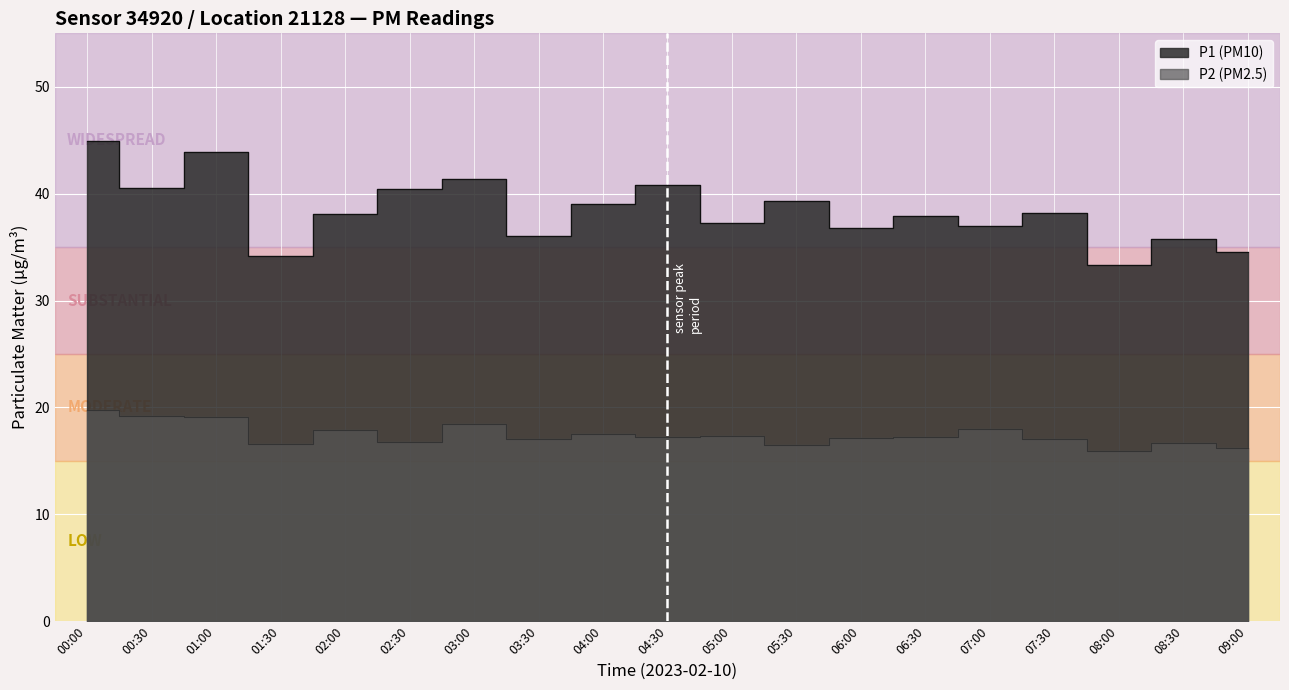

What is the value of the P1 point at the 14th from the left?

37.9